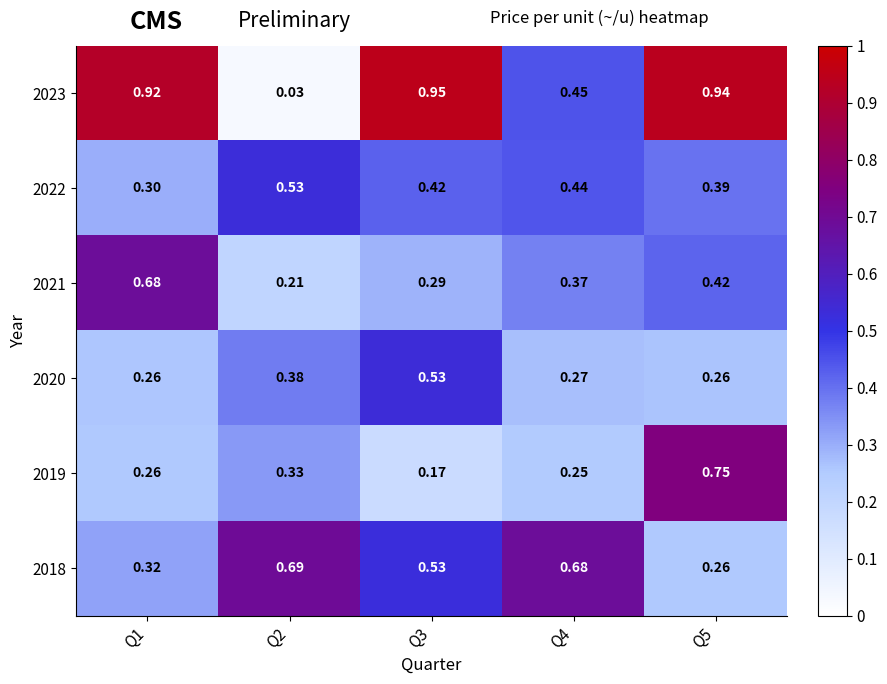

Which series has the widest spread of values?

2023